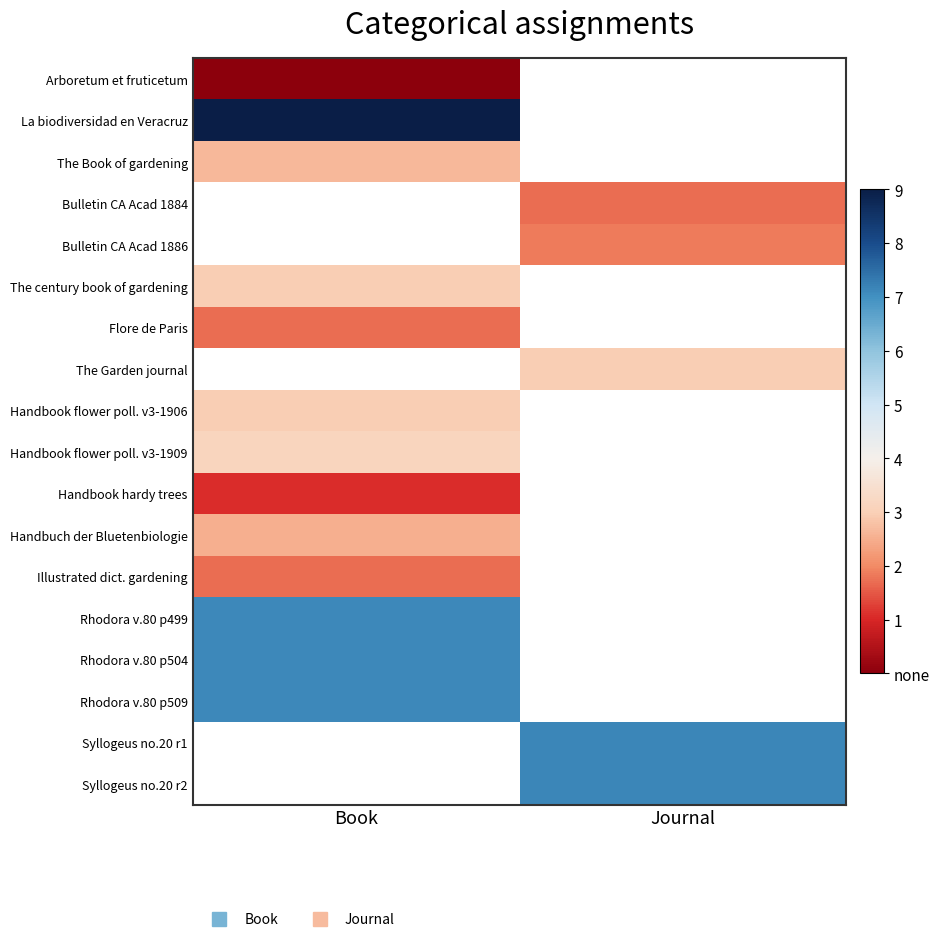

The Handbook hardy trees series shows 403.2 at Book. True or false?

False